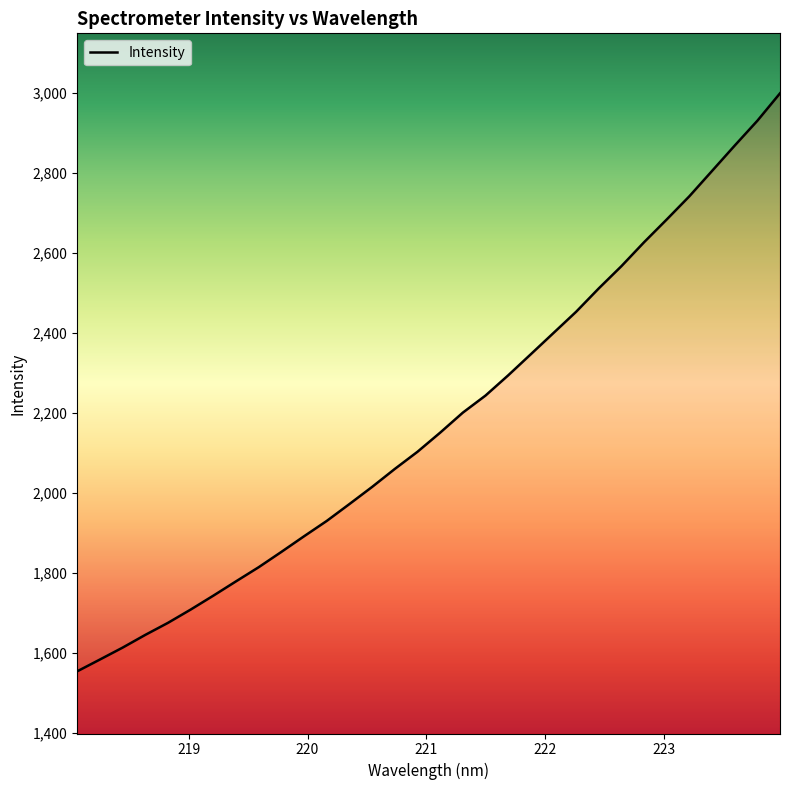

What is the difference between the maximum and minimum values?

1445.3